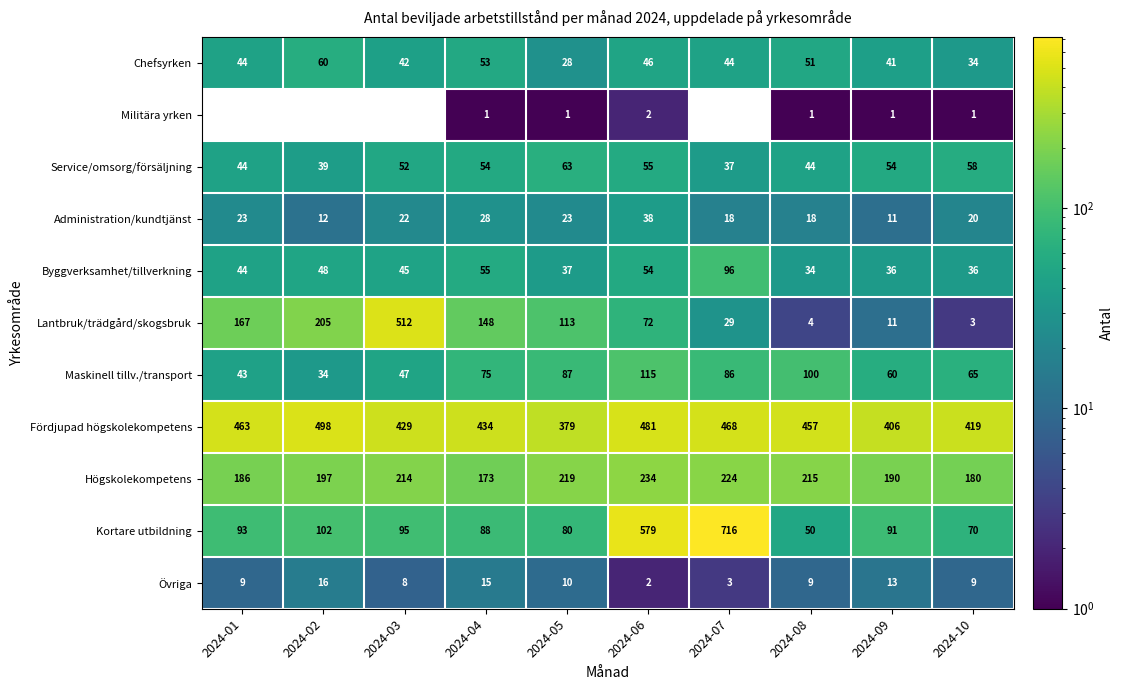

The Kortare utbildning series shows 134.7 at 2024-04. True or false?

False